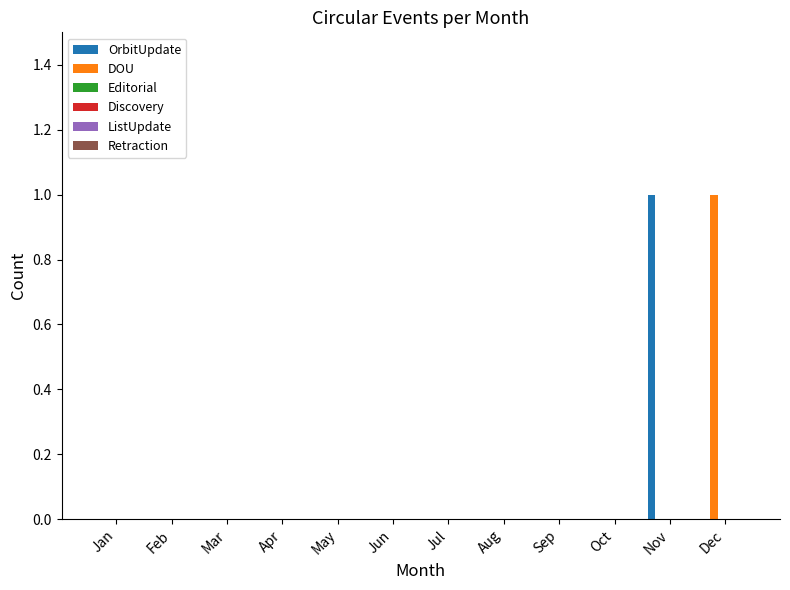

How many groups of bars are there?

12